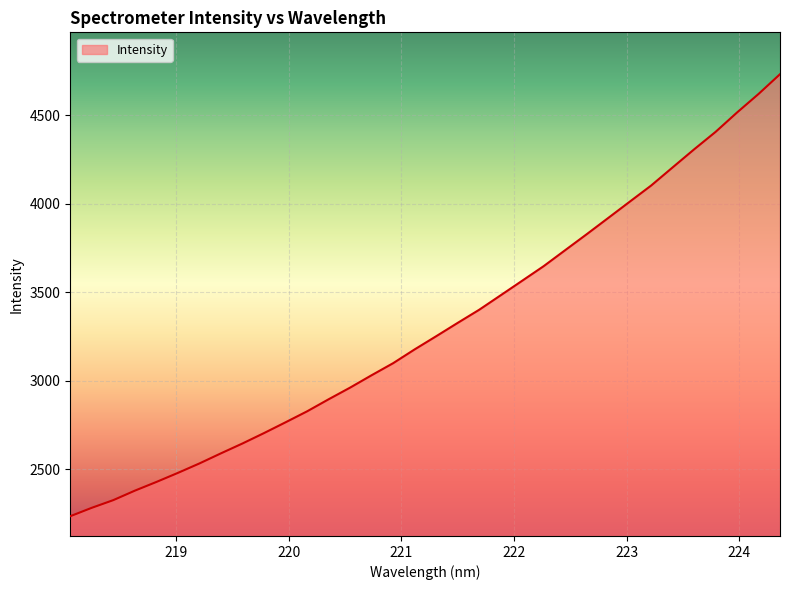

What is the greatest value displayed?

4730.5